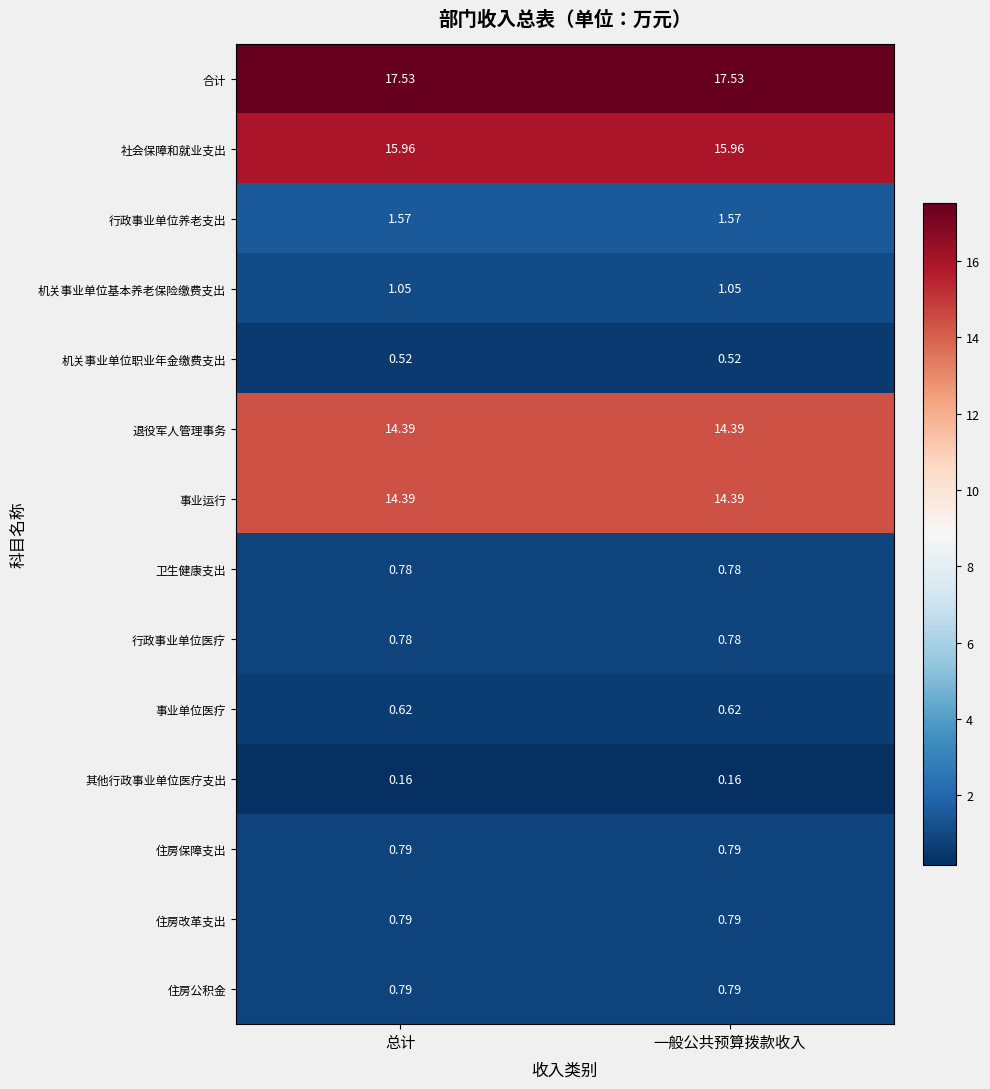

Is the value of 机关事业单位职业年金缴费支出 at 总计 greater than the value of 其他行政事业单位医疗支出 at 总计?

Yes